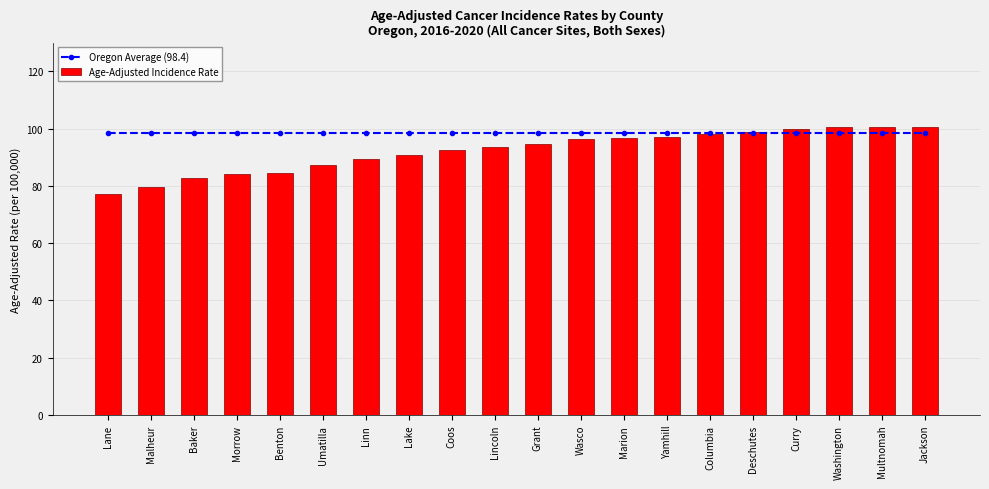

Between Morrow and Wasco, which is larger?

Morrow